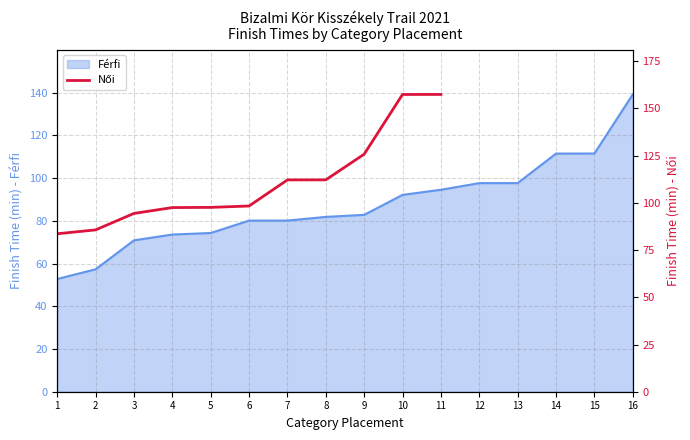

At which category does the chart reach its minimum across all series?

1